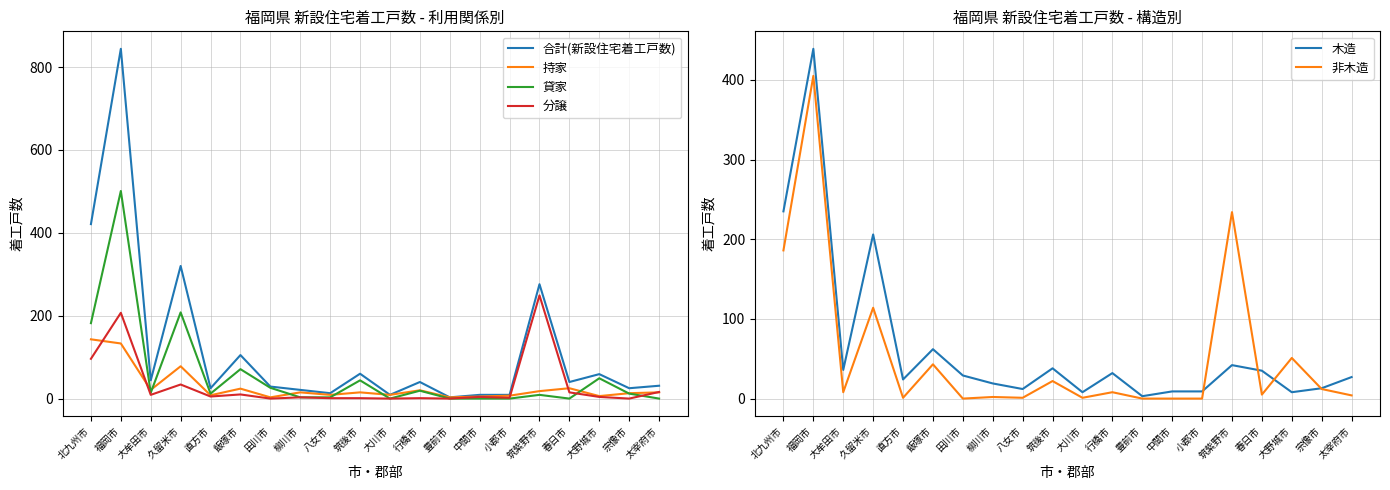

Between 筑後市 and 筑紫野市, which is larger?

筑紫野市